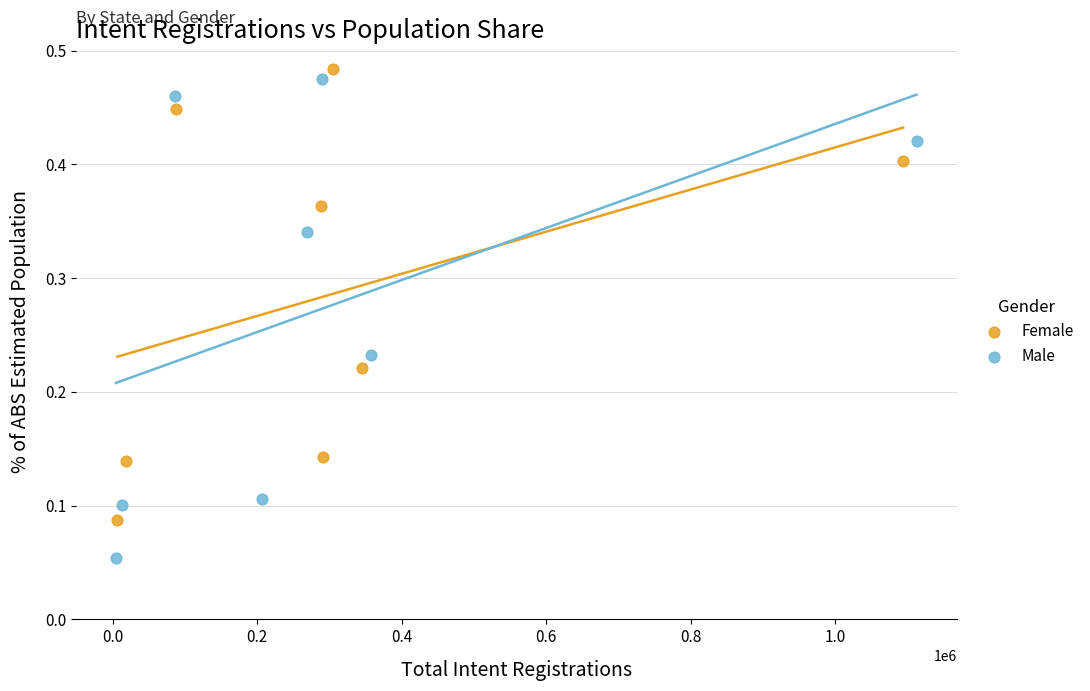

Which series has the largest Y range (max minus min)?

Male